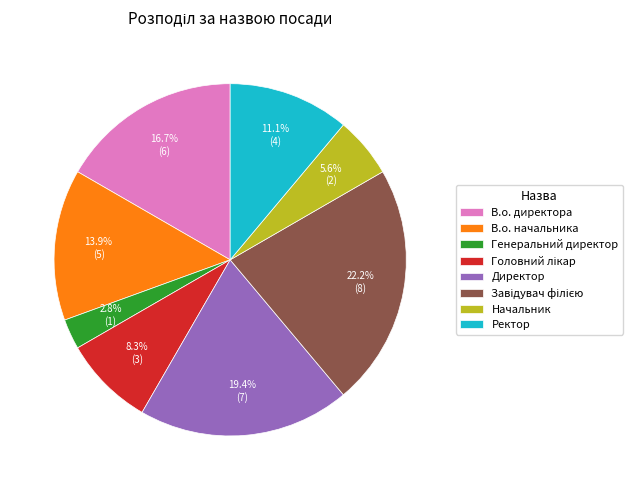

How many slices are in this pie chart?

8